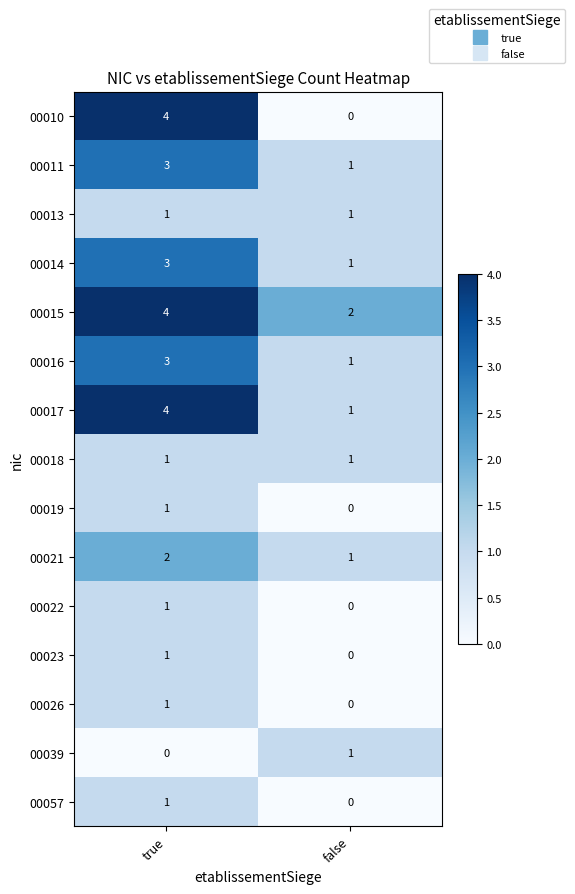

What is the greatest value displayed?

4